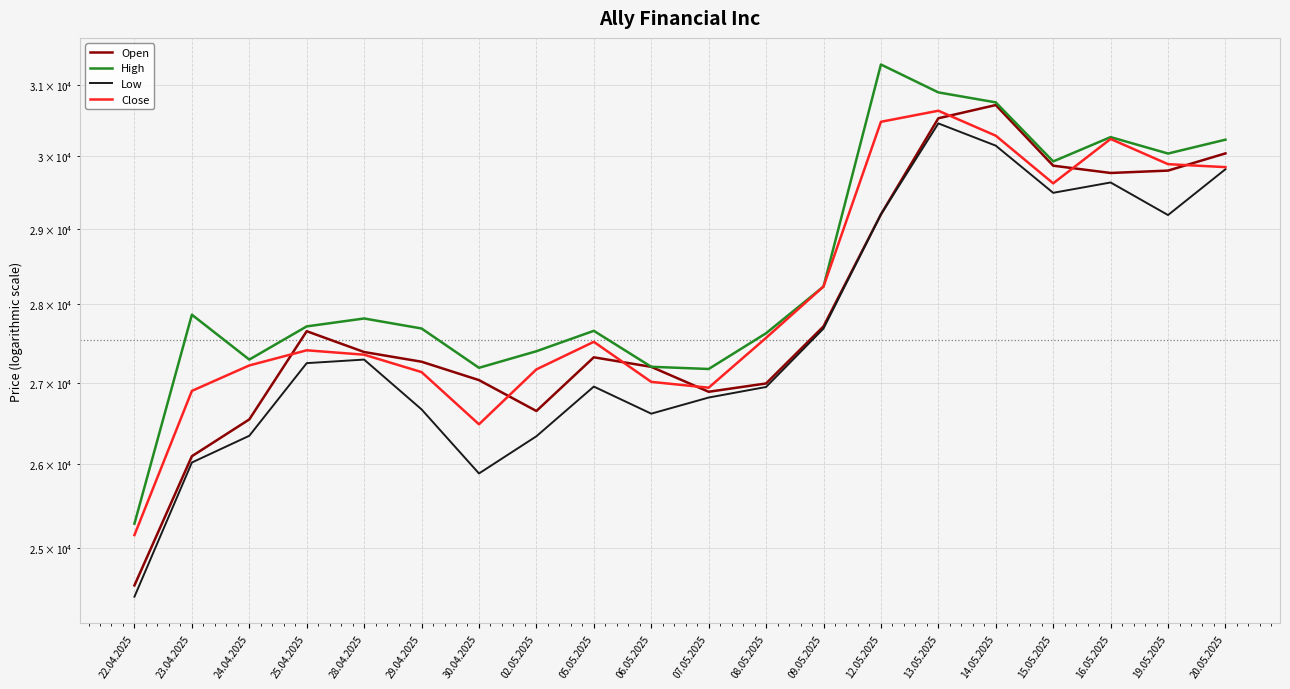

Reading left to right, list all the values displayed in this chart.

Open: 24574	26093	26543	27653	27387	27264	27032	26647	27320	27199	26886	26990	27715	29195	30528	30716	29863	29762	29795	30034
High: 25289	27866	27291	27715	27817	27688	27187	27397	27658	27200	27172	27627	28233	31300	30897	30754	29922	30262	30032	30226
Low: 24445	26017	26342	27246	27291	26667	25885	26336	26951	26614	26814	26946	27687	29195	30455	30142	29489	29631	29186	29814
Close: 25155	26897	27217	27409	27353	27133	26483	27167	27517	27010	26937	27568	28233	30478	30635	30282	29619	30236	29884	29843